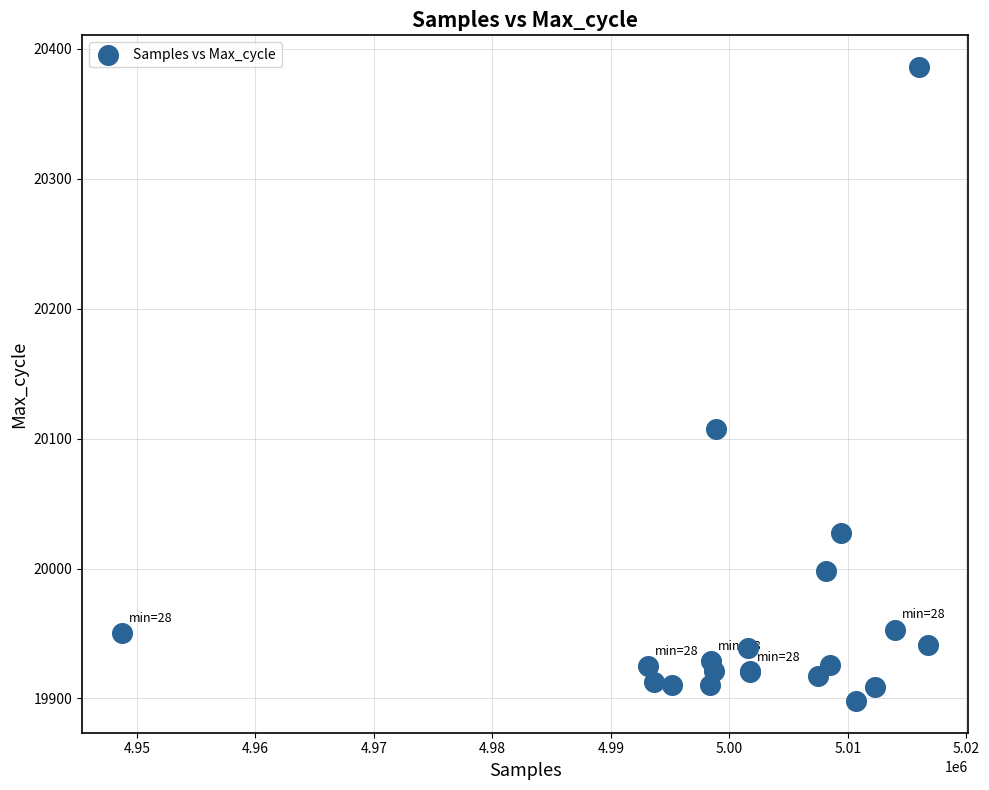

What Y value in the scatter plot is closest to 20142?

20107